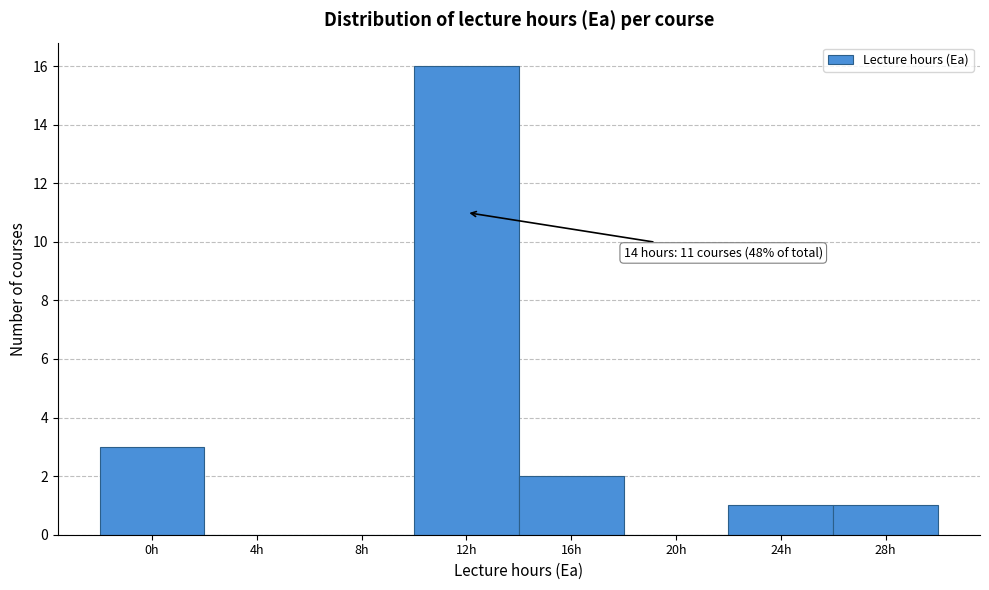

Reading left to right, extract all data points from this chart.

0h=3	4h=0	8h=0	12h=16	16h=2	20h=0	24h=1	28h=1